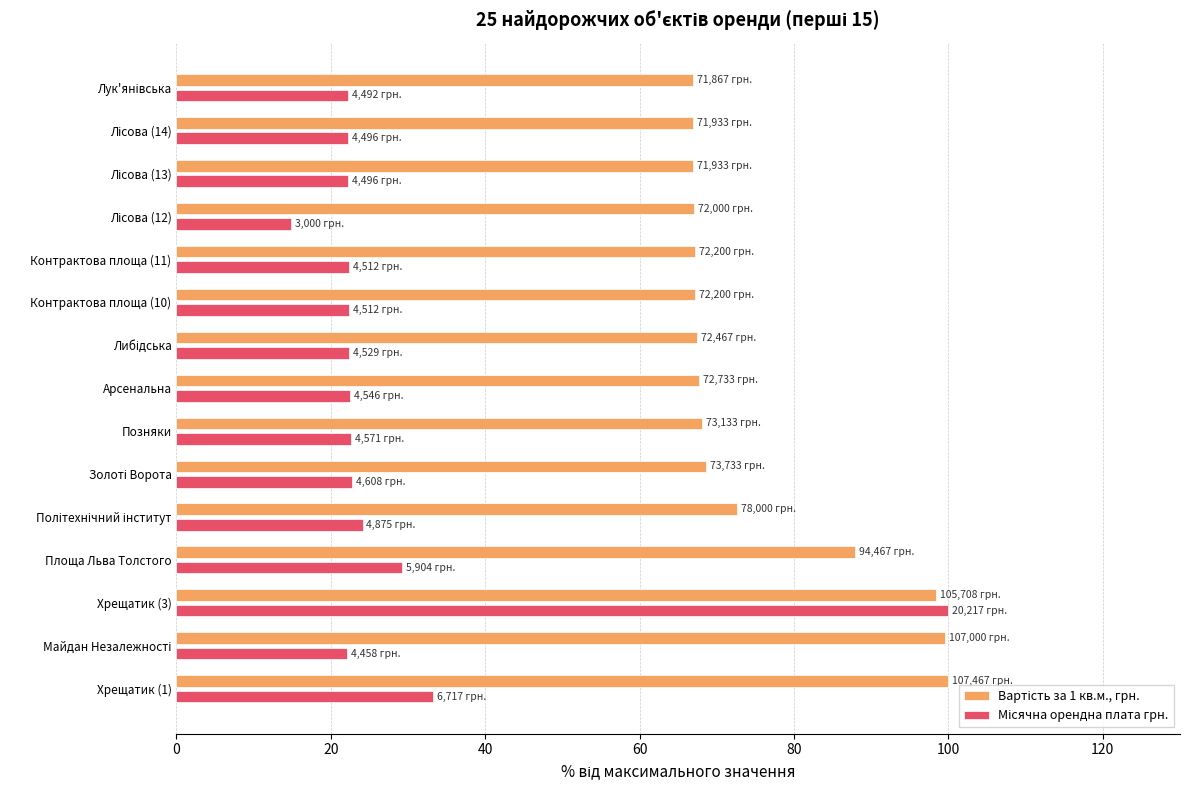

What is the total value across all series at Хрещатик (1)?

133.2